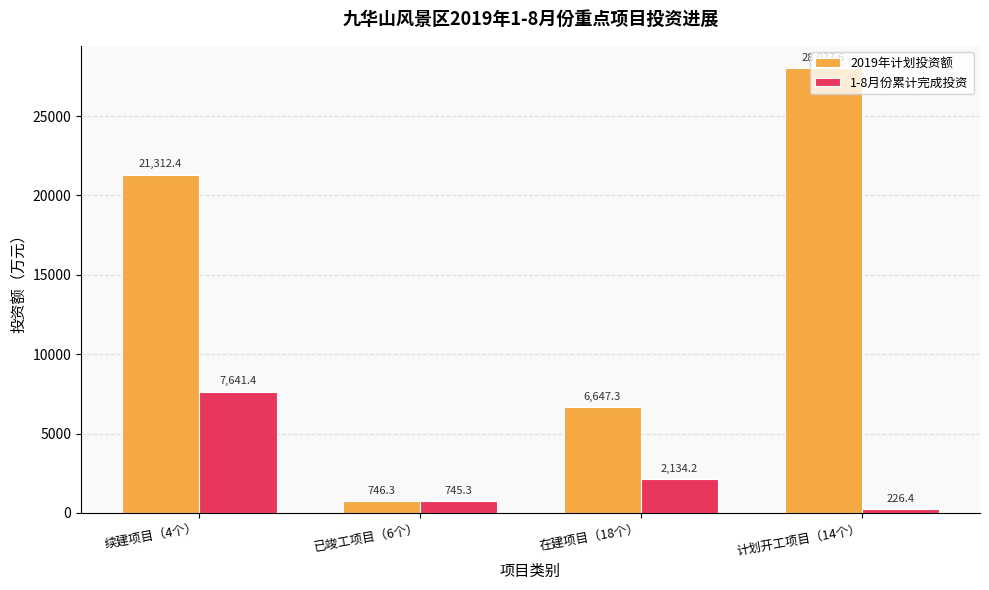

Which category has the highest value across all series?

计划开工项目（14个）